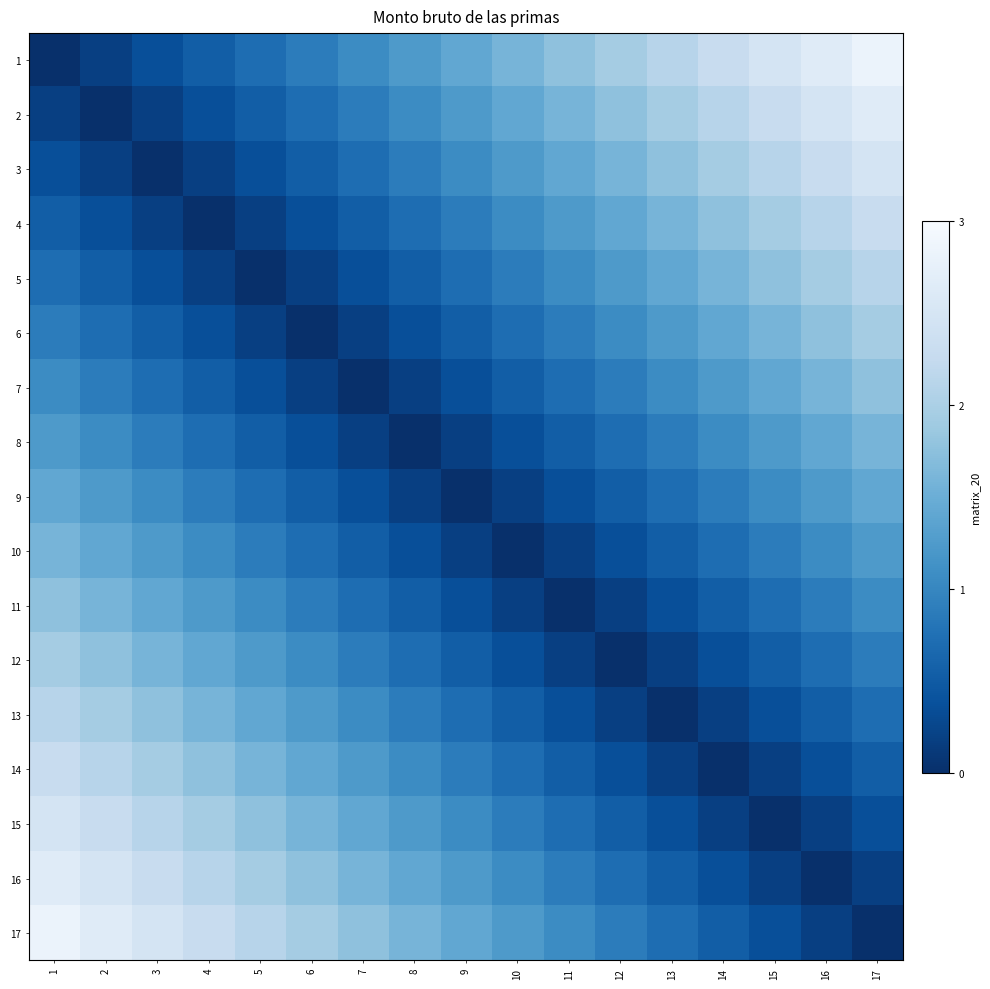

At how many categories does at least one series exceed 2?

10